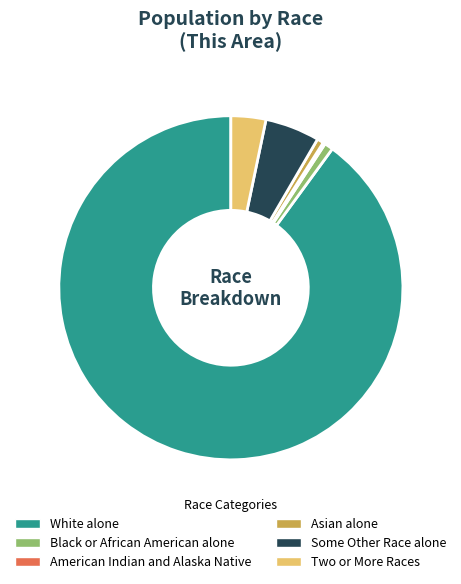

Do White alone and Two or More Races together represent more than half of the pie?

Yes